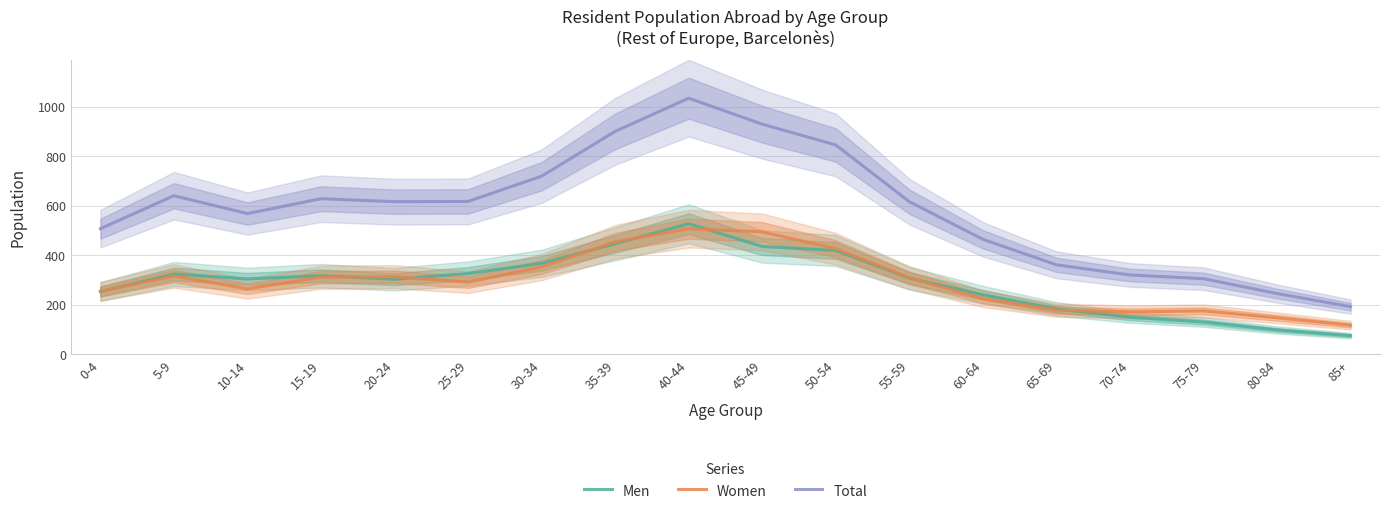

The value of Women at 15-19 is 163. True or false?

False